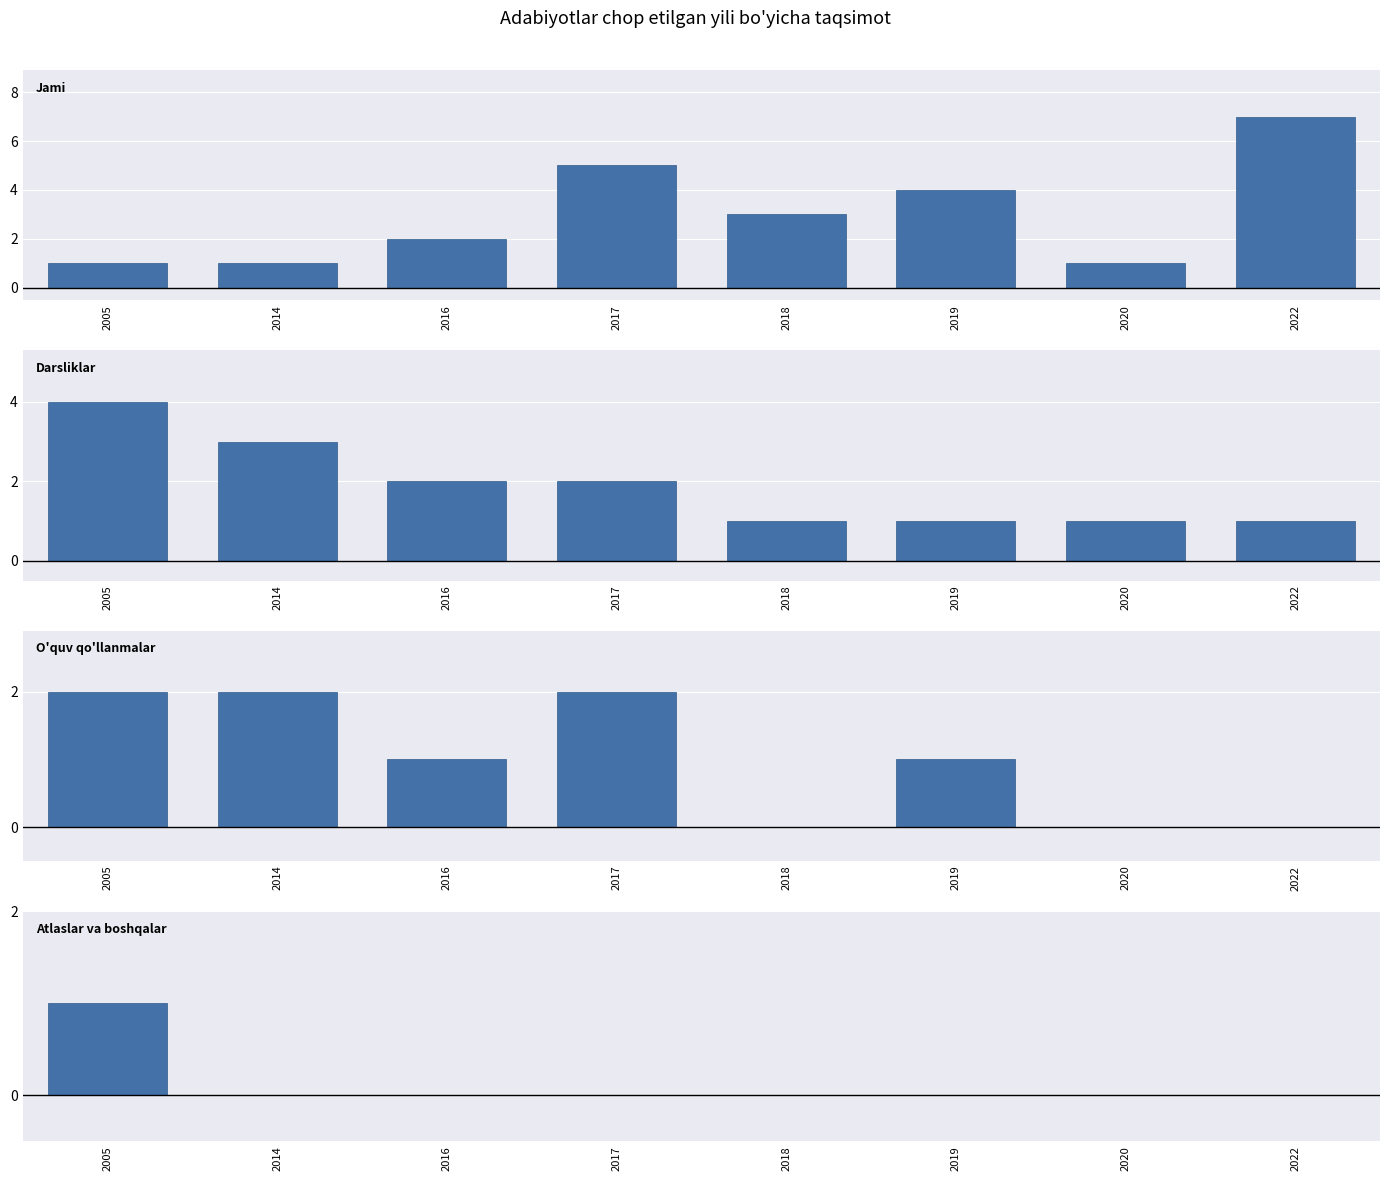

Rank the series by their maximum value, from lowest to highest.

Atlaslar va boshqalar, O'quv qo'llanmalar, Darsliklar, Jami